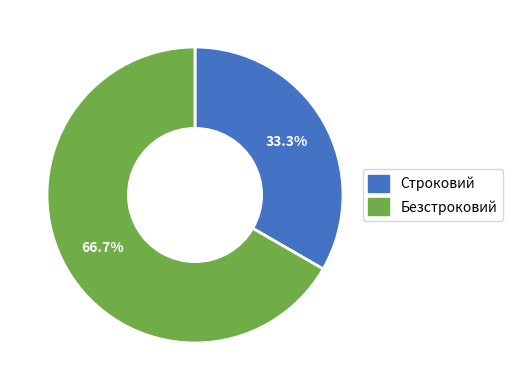

To the nearest percent, what is the difference between the largest and smallest slice percentages?

33%